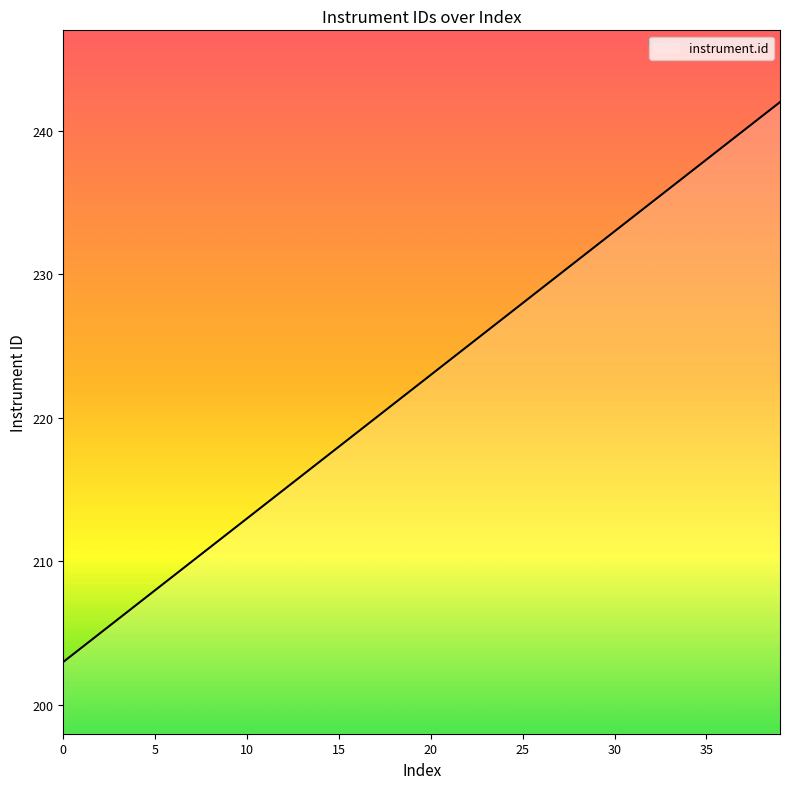

Does the chart have visible grid lines?

No